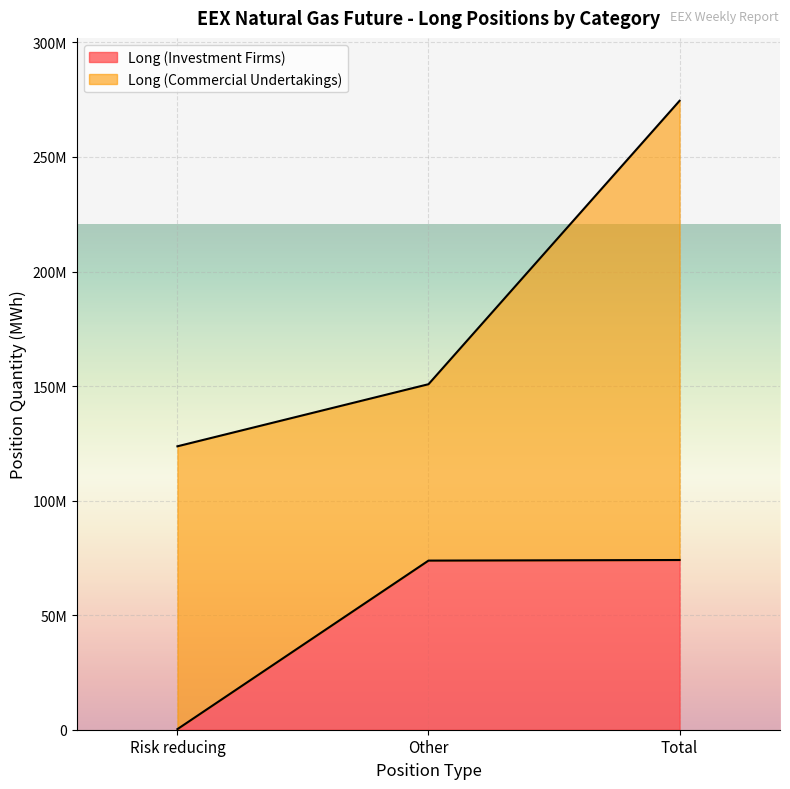

What is the average value?

49387307